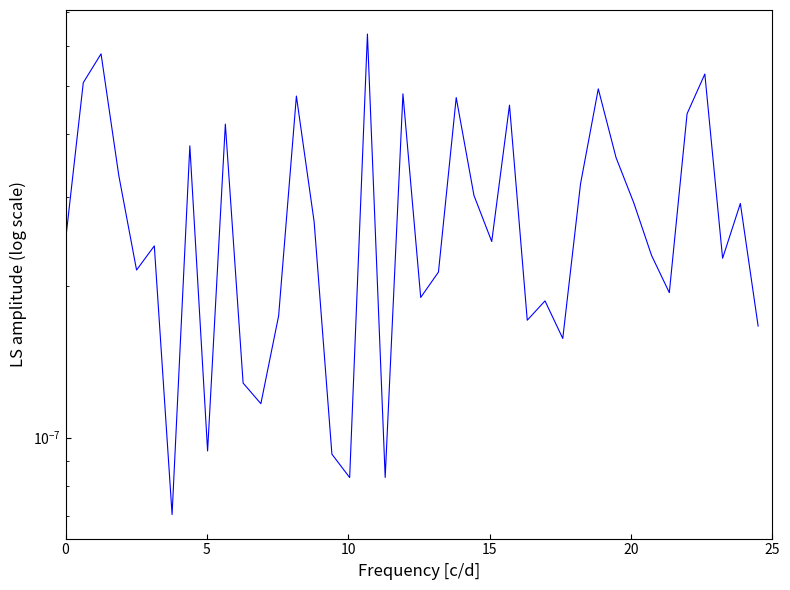

How many values are between 0 and 1?

40